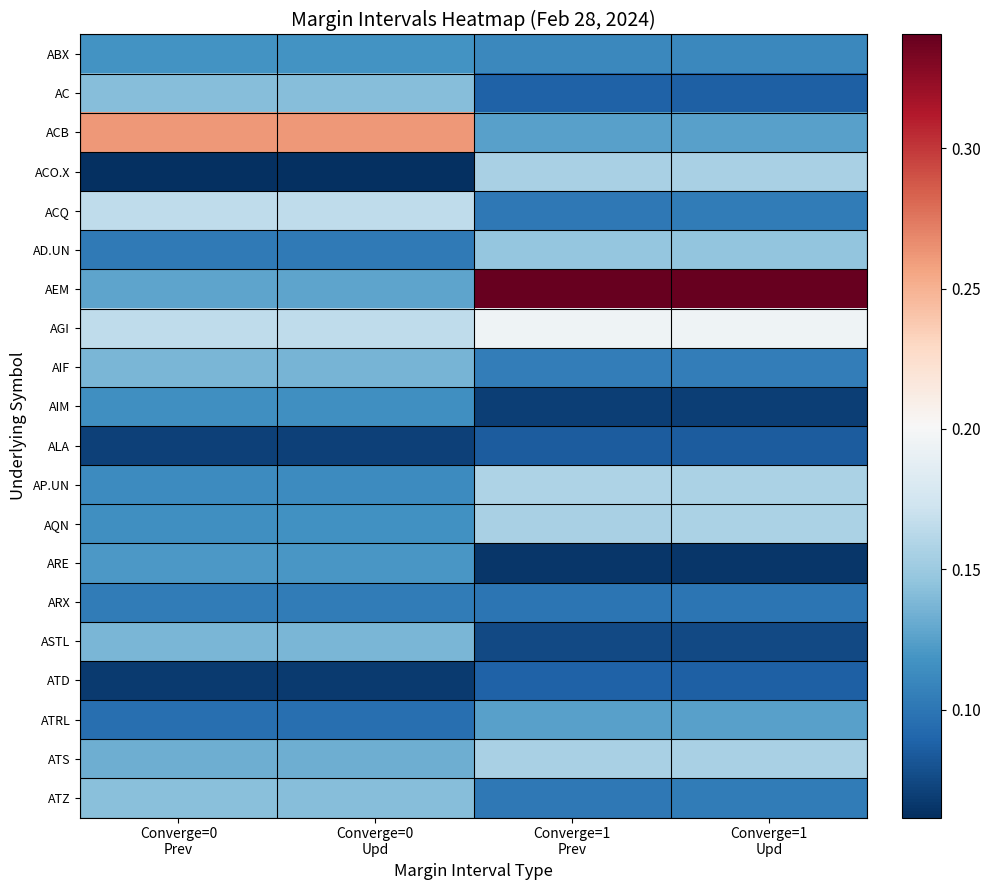

Rank the series by their maximum value, from highest to lowest.

AEM, ACB, AGI, ACQ, AP.UN, AQN, ACO.X, ATS, AD.UN, ATZ, AC, ASTL, AIF, ATRL, ARE, ABX, AIM, ARX, ATD, ALA